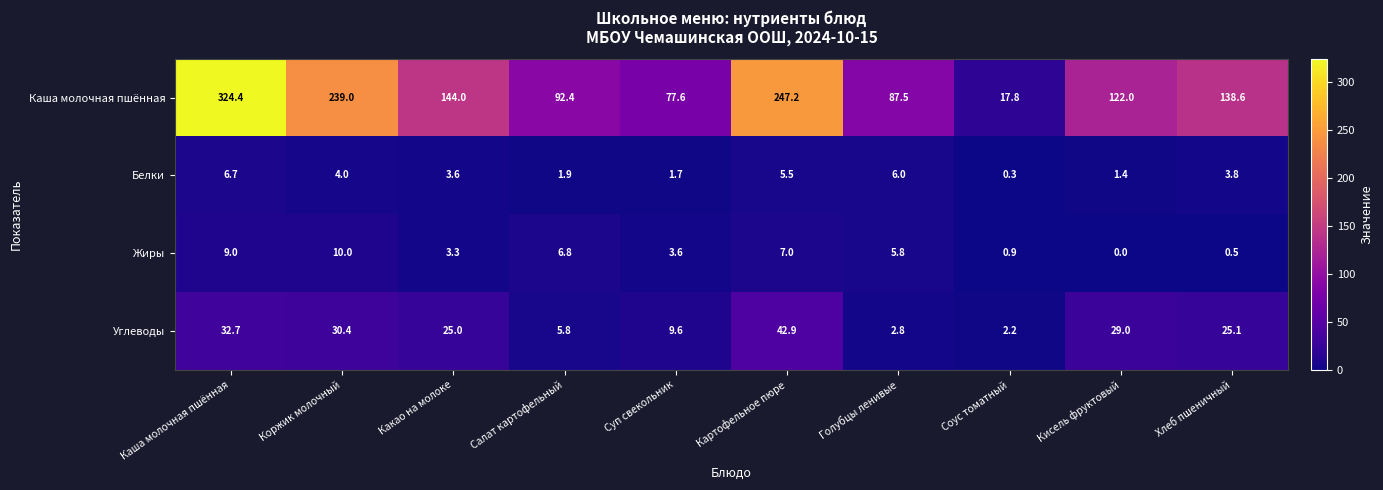

At how many categories does at least one series exceed 310?

1